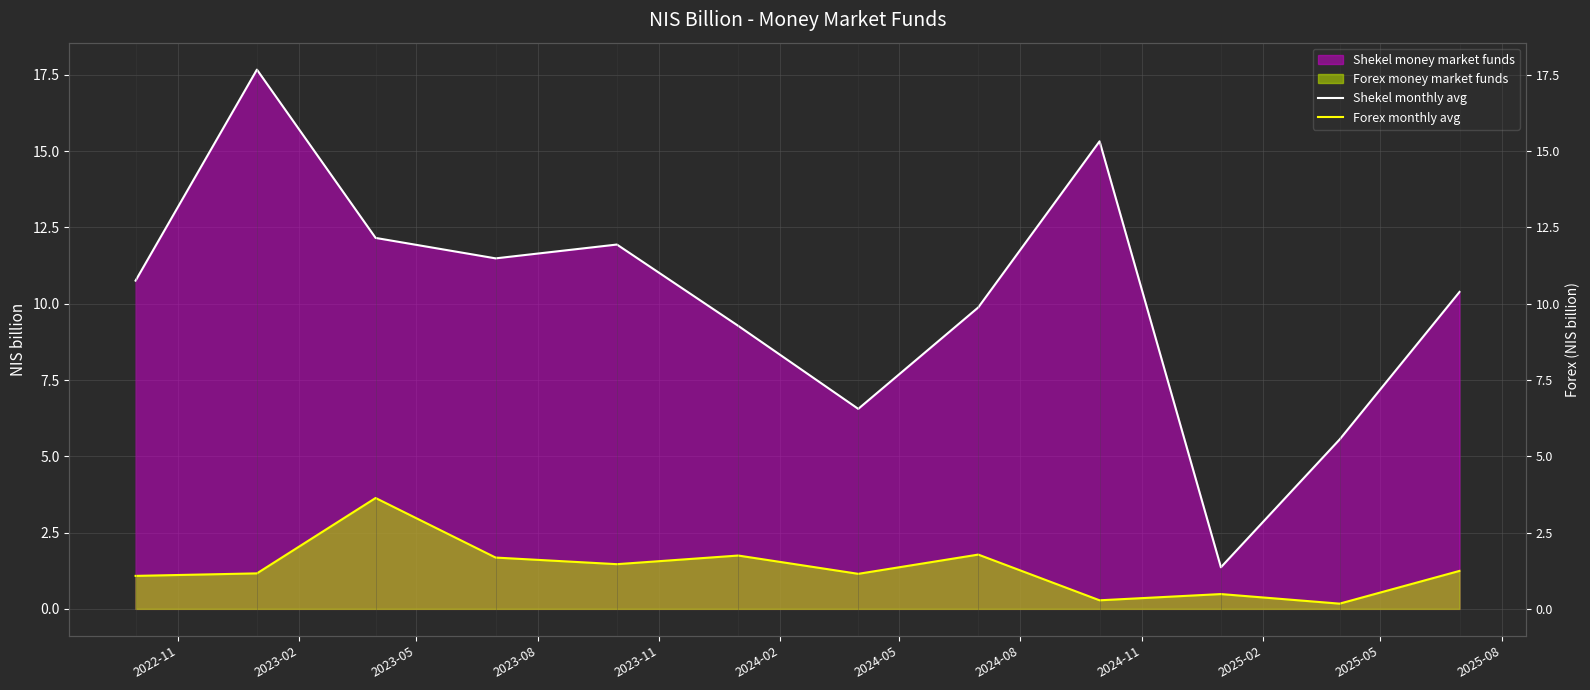

What position from the left is 2024-08?

8